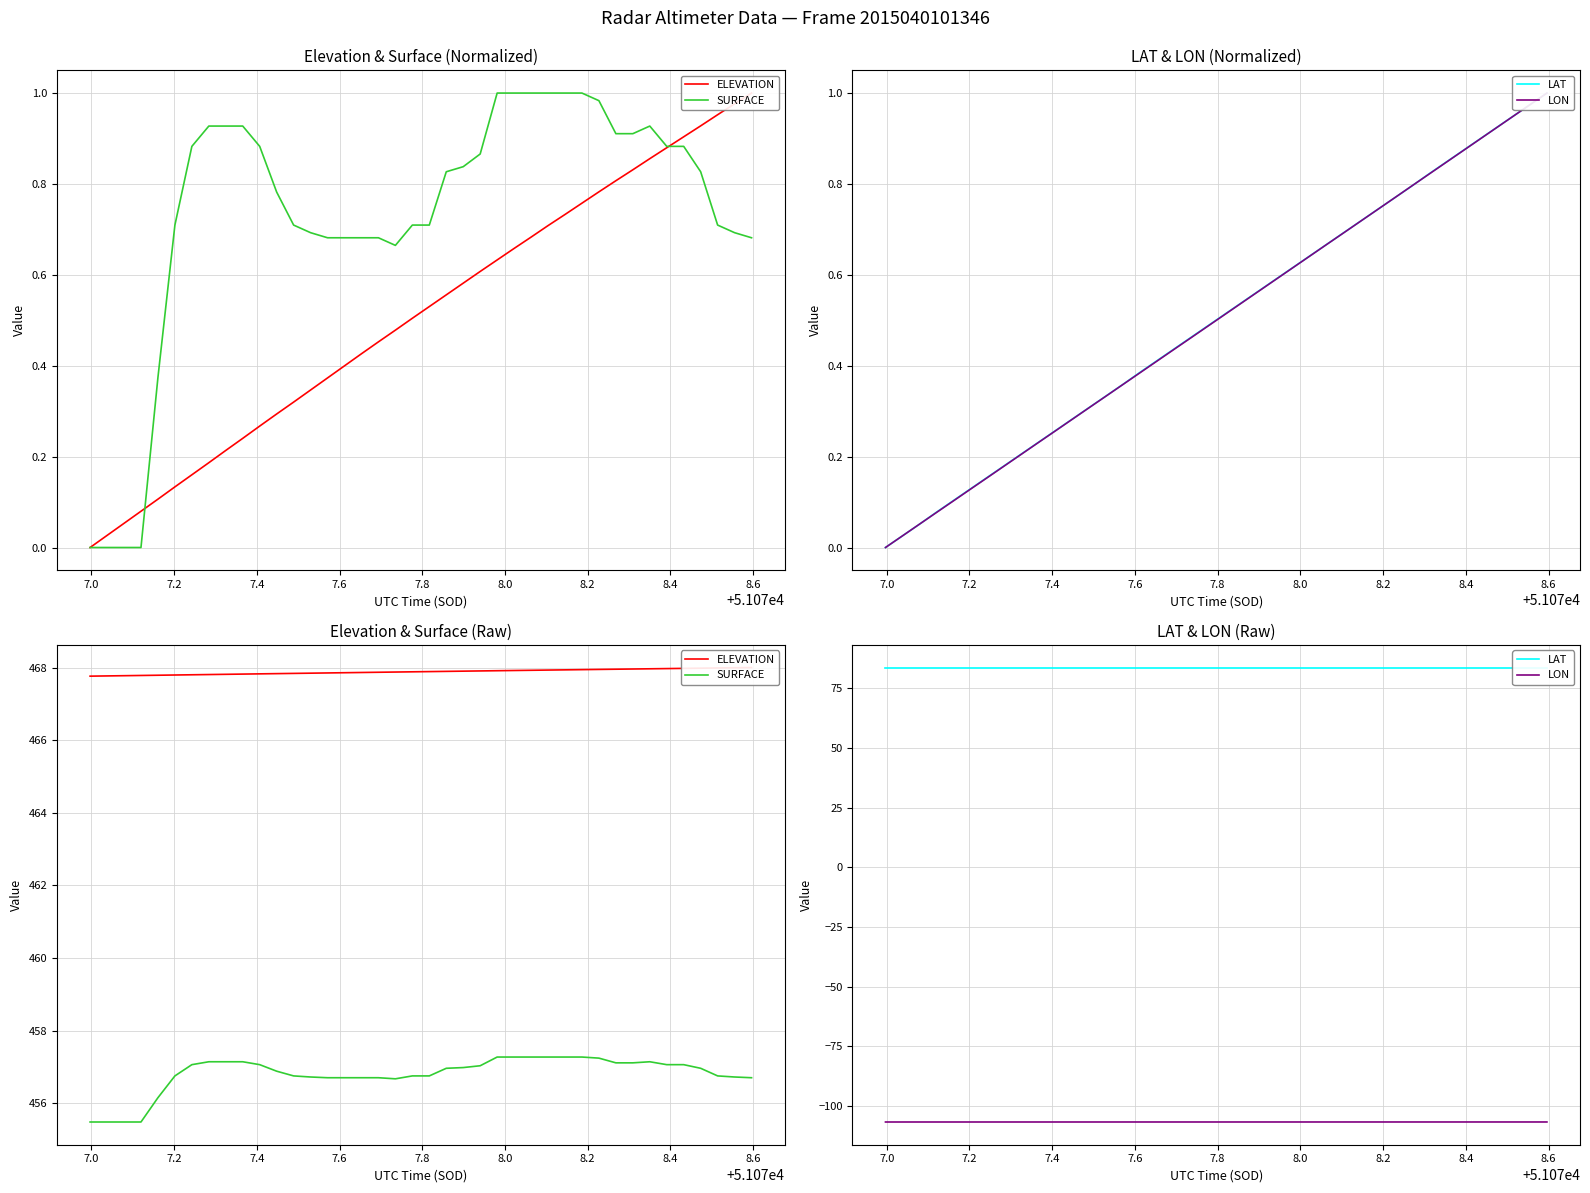

The LAT series shows 40.4 at 39. True or false?

False